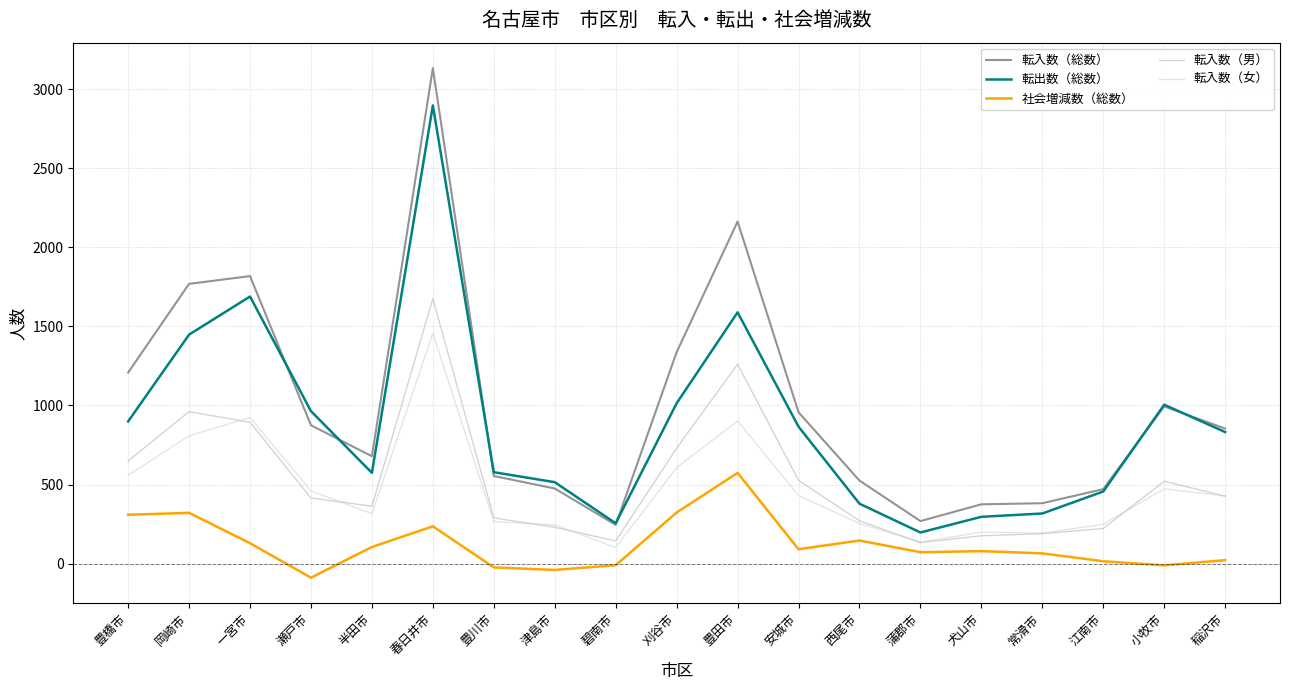

True or false: 転入数（総数） and 転入数（男） intersect in this chart.

False